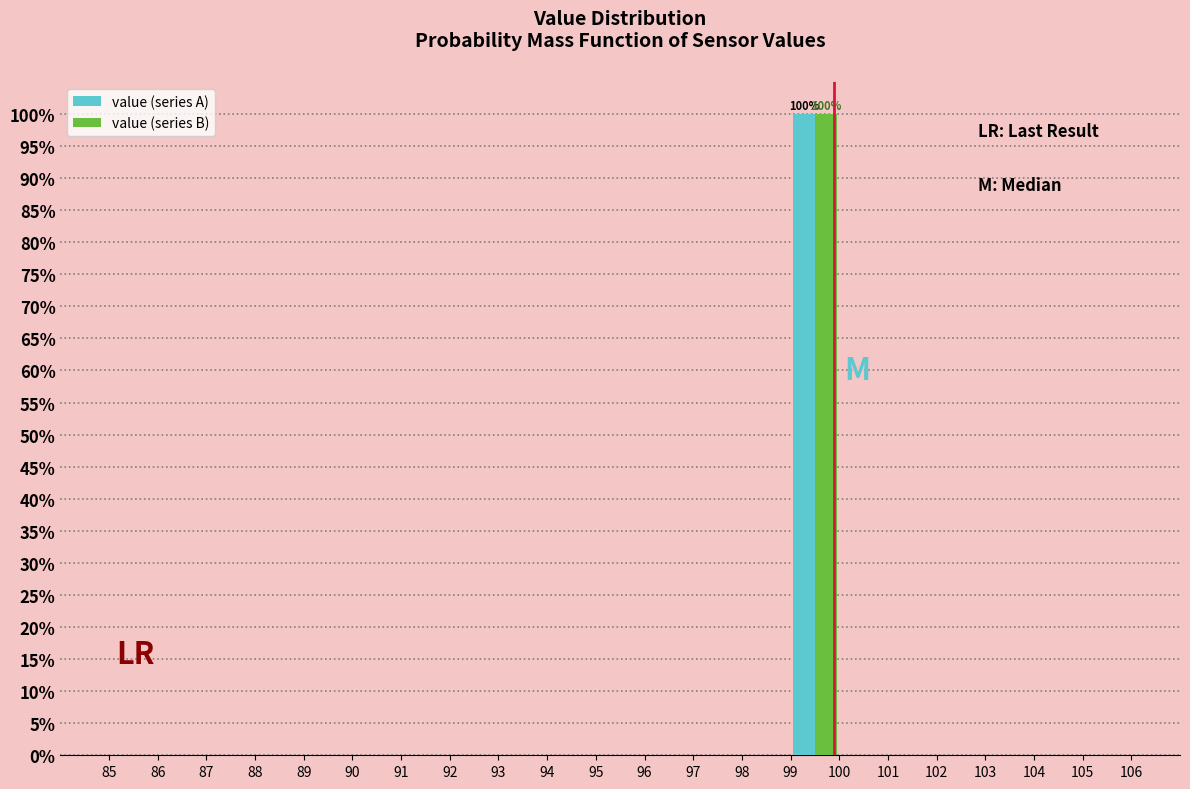

In the value (series B) series, which range on the x-axis has the tallest bar?

99 to 100